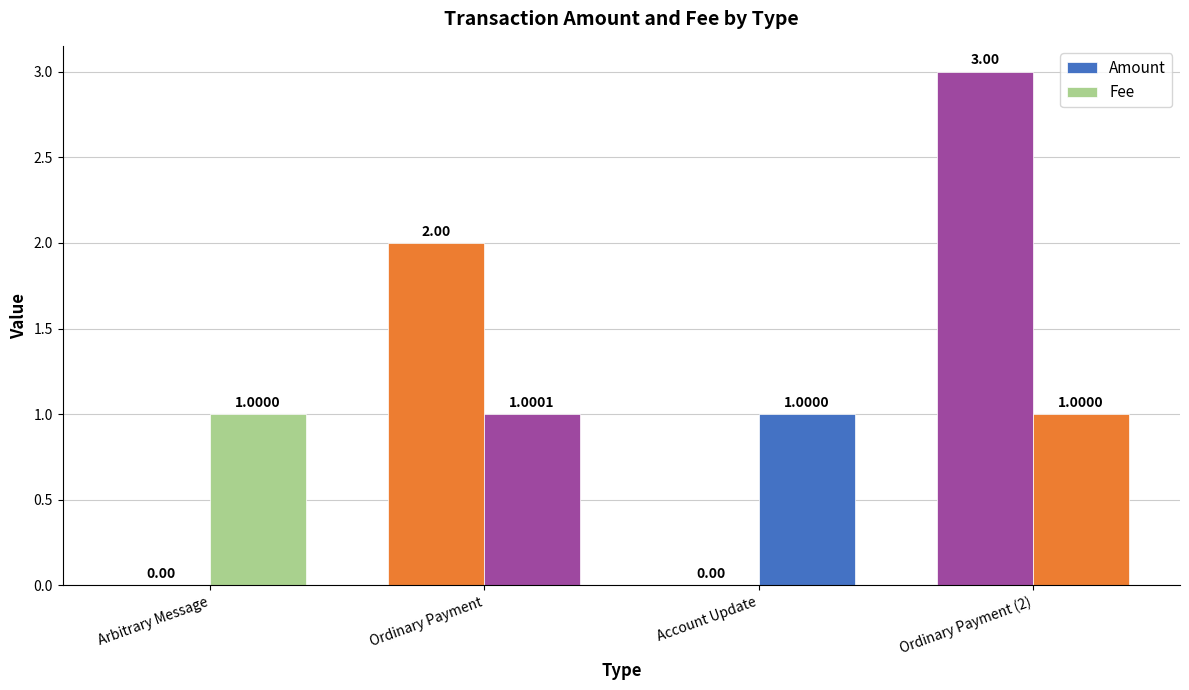

What is the label of the 4th bar from the left?

Ordinary Payment (2)